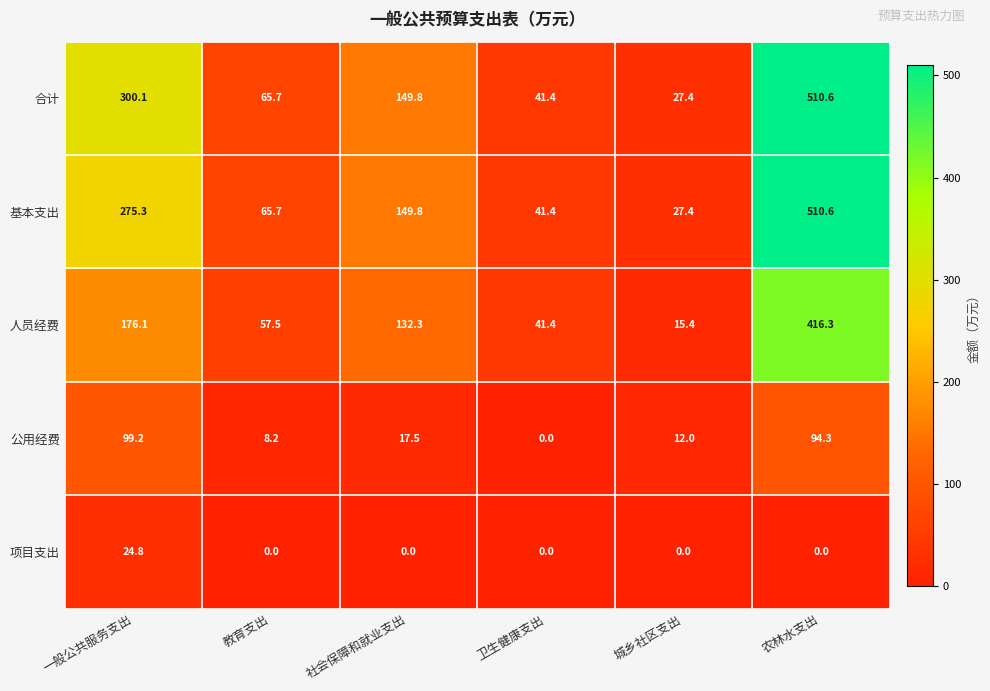

Reading left to right, list all the values displayed in this chart.

合计: 一般公共服务支出=300.1	教育支出=65.7	社会保障和就业支出=149.8	卫生健康支出=41.4	城乡社区支出=27.4	农林水支出=510.6
基本支出: 一般公共服务支出=275.3	教育支出=65.7	社会保障和就业支出=149.8	卫生健康支出=41.4	城乡社区支出=27.4	农林水支出=510.6
人员经费: 一般公共服务支出=176.1	教育支出=57.5	社会保障和就业支出=132.3	卫生健康支出=41.4	城乡社区支出=15.4	农林水支出=416.3
公用经费: 一般公共服务支出=99.2	教育支出=8.2	社会保障和就业支出=17.5	卫生健康支出=0.0	城乡社区支出=12.0	农林水支出=94.3
项目支出: 一般公共服务支出=24.8	教育支出=0.0	社会保障和就业支出=0.0	卫生健康支出=0.0	城乡社区支出=0.0	农林水支出=0.0